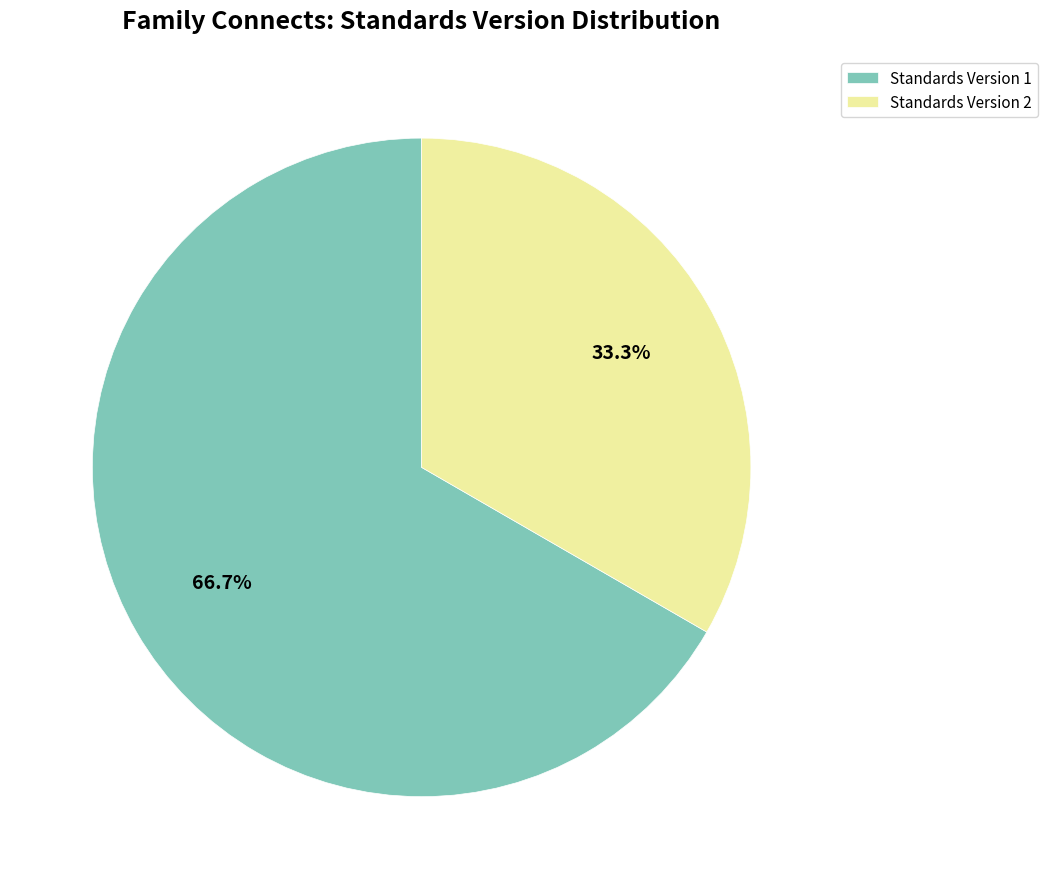

What is the smallest slice in the pie chart?

Standards Version 2